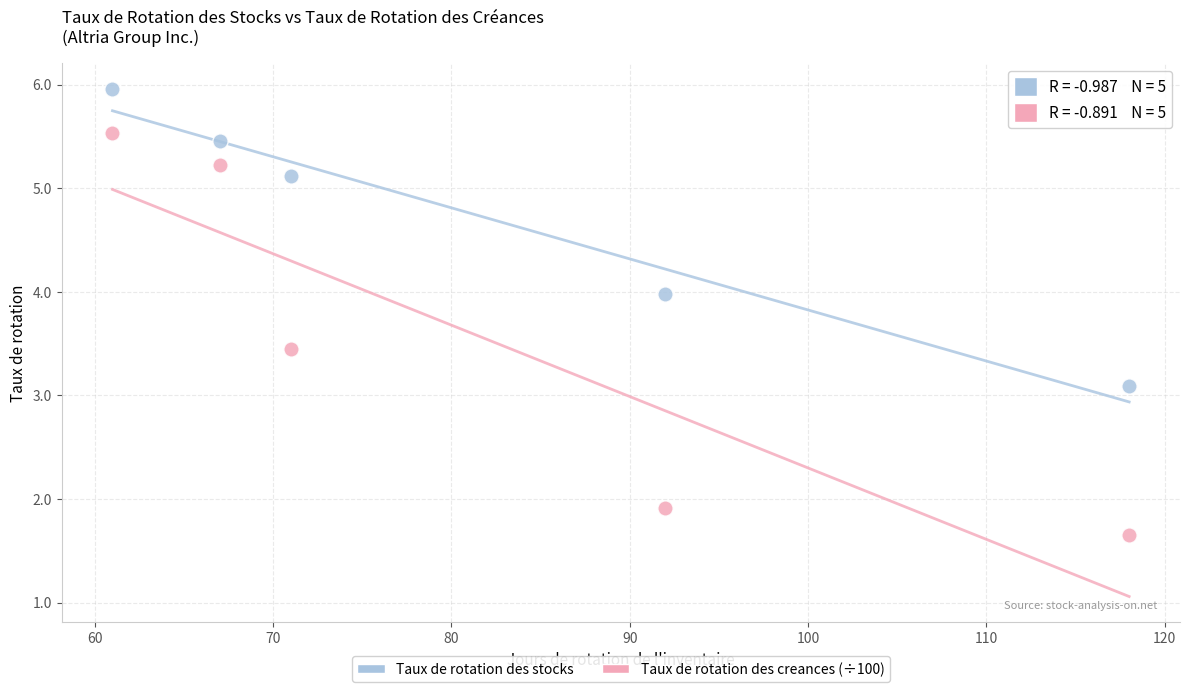

Which series reaches the maximum Y coordinate?

Taux de rotation des stocks